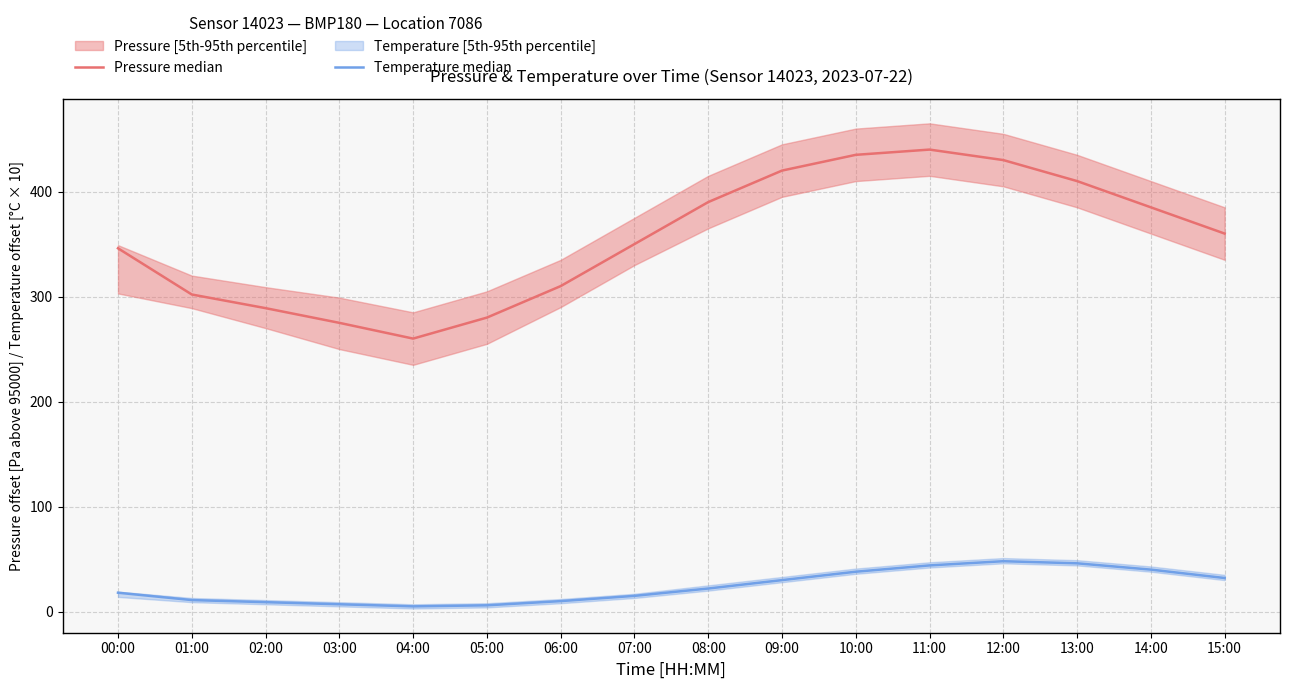

How many data points in Pressure median are above 360?

7